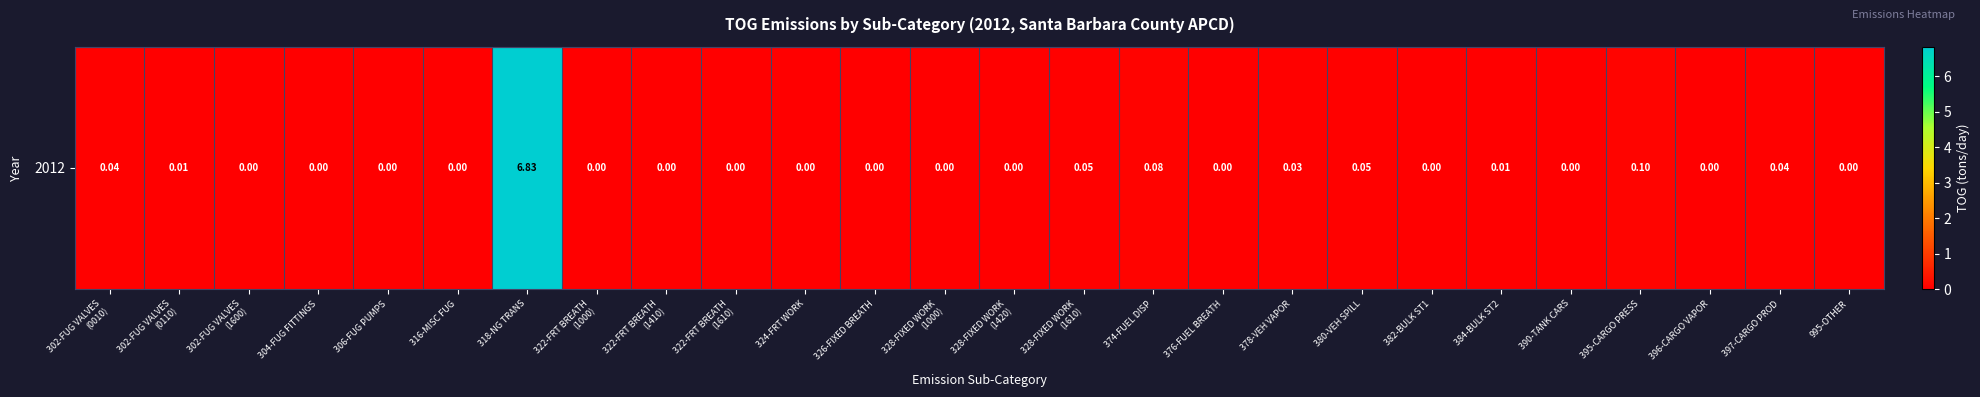

Rank the categories by value from lowest to highest.

302-FUG VALVES
(1600), 304-FUG FITTINGS, 306-FUG PUMPS, 316-MISC FUG, 322-FRT BREATH
(1000), 322-FRT BREATH
(1410), 322-FRT BREATH
(1610), 324-FRT WORK, 326-FIXED BREATH, 328-FIXED WORK
(1000), 328-FIXED WORK
(1420), 376-FUEL BREATH, 382-BULK ST1, 390-TANK CARS, 396-CARGO VAPOR, 995-OTHER, 302-FUG VALVES
(0110), 384-BULK ST2, 378-VEH VAPOR, 302-FUG VALVES
(0010), 397-CARGO PROD, 328-FIXED WORK
(1610), 380-VEH SPILL, 374-FUEL DISP, 395-CARGO PRESS, 318-NG TRANS